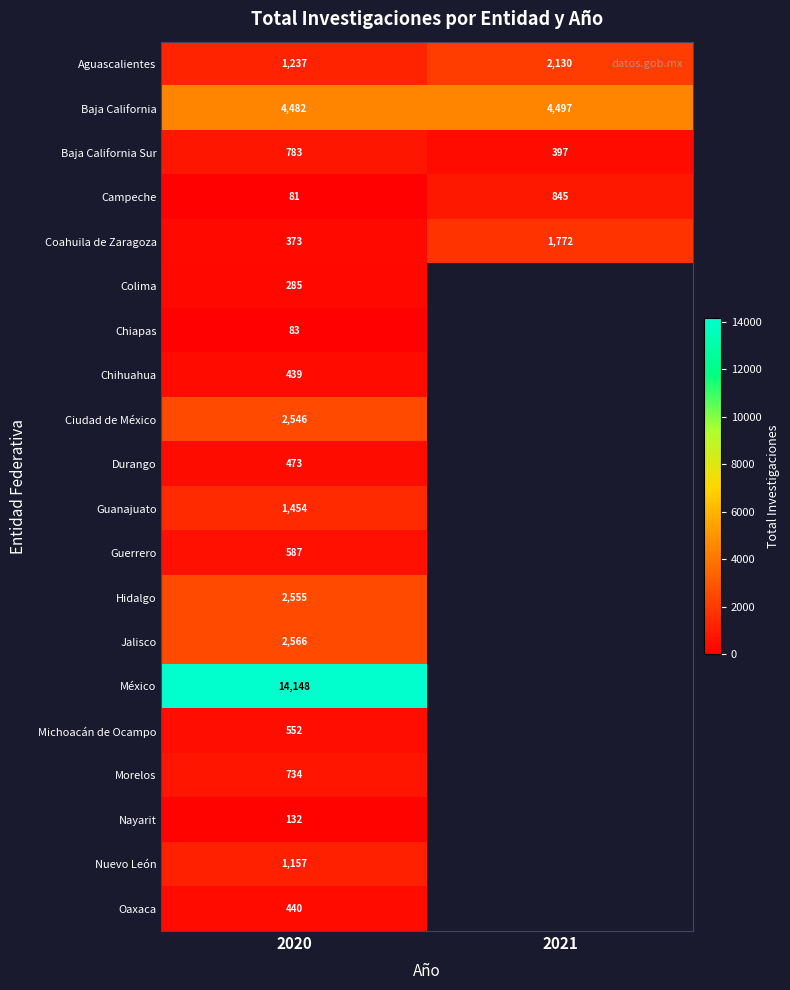

Is it true that Coahuila de Zaragoza equals 2410 at 2021?

False